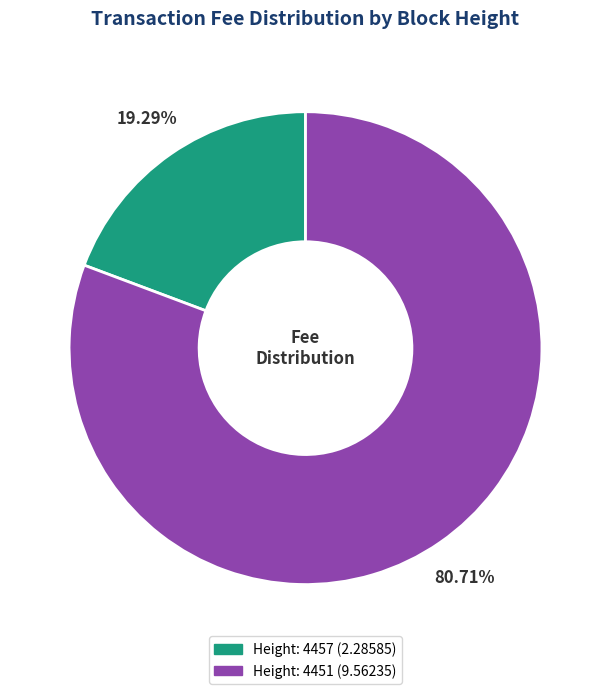

To the nearest percent, what is the combined percentage of Height: 4451 and Height: 4457?

100%